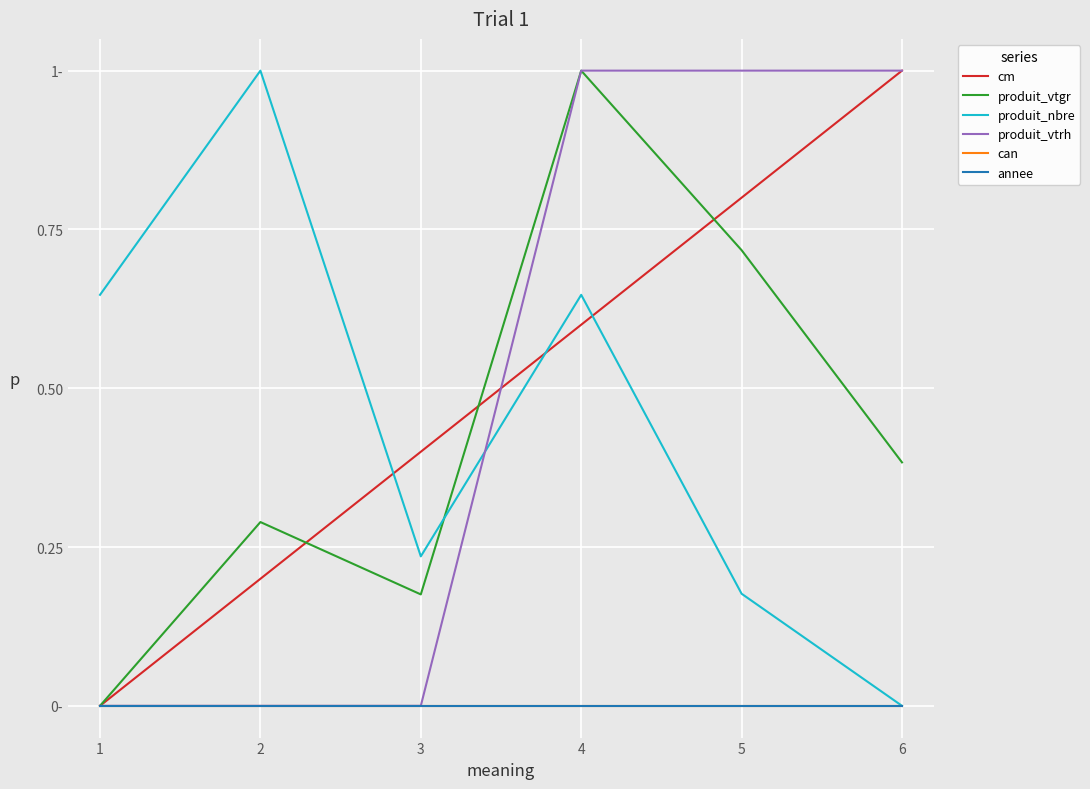

Is this an area chart (filled region under the line)?

No